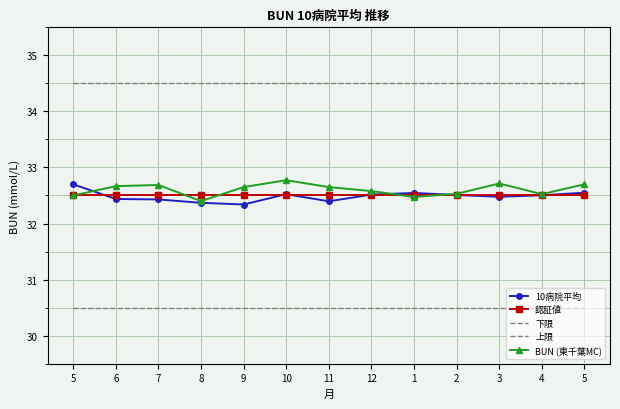

What is the difference between the maximum and second lowest values in the 10病院平均 series?

0.3